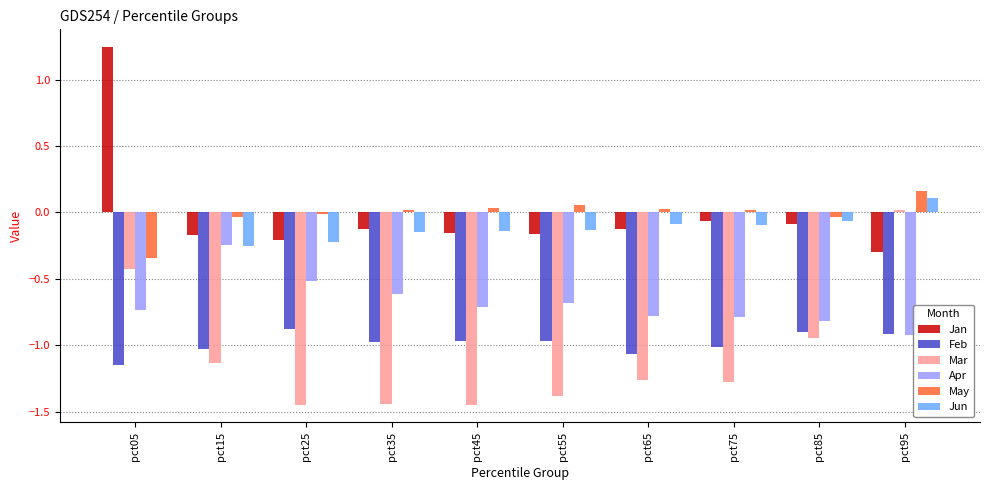

What is the sum of all Feb values?

-9.8